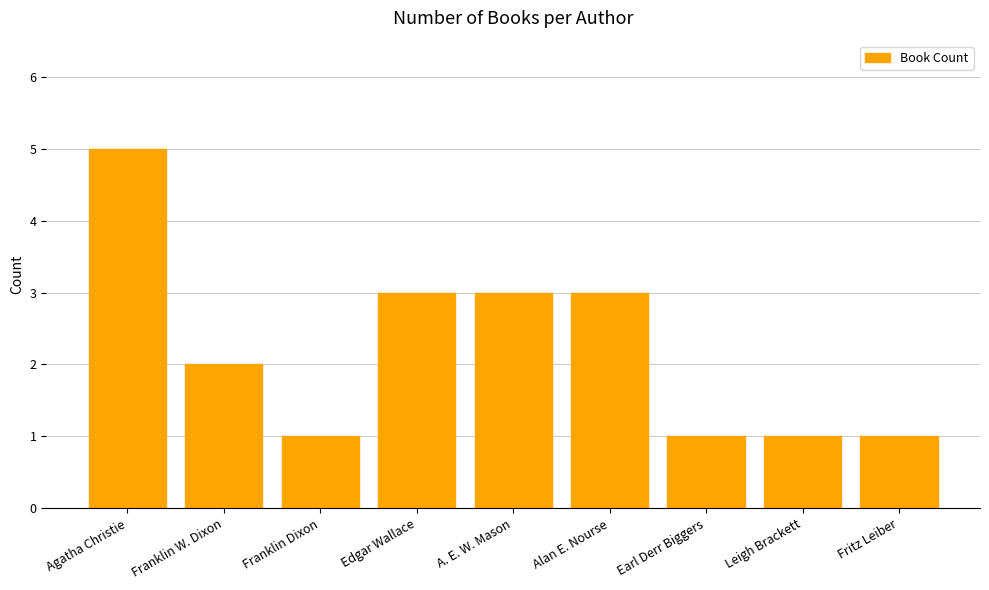

What is the difference between the maximum and minimum values?

4